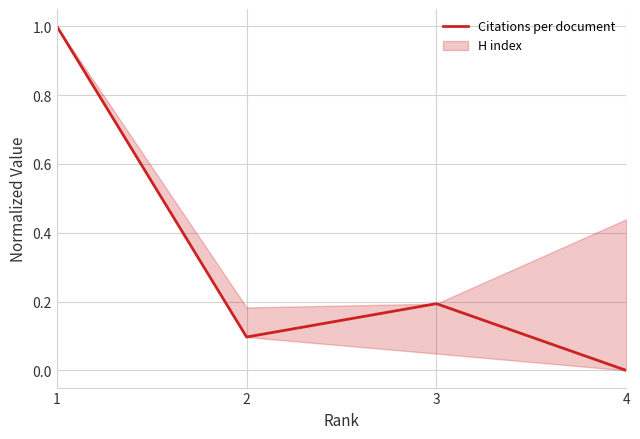

What is the value of the 2nd point from the left?

0.1